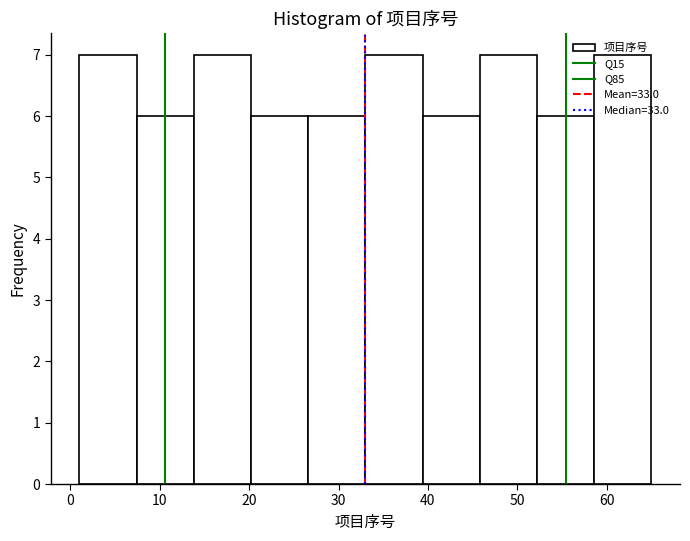

Reading left to right, transcribe this chart: for each bar, give the range it covers on the x-axis and its height. Neither the bar edges nor the heights are printed on the chart, so give them approximately, as read against the axes.

1.0 to 7.4: 7
7.4 to 13.8: 6
13.8 to 20.2: 7
20.2 to 26.6: 6
26.6 to 33.0: 6
33.0 to 39.4: 7
39.4 to 45.8: 6
45.8 to 52.2: 7
52.2 to 58.6: 6
58.6 to 65.0: 7